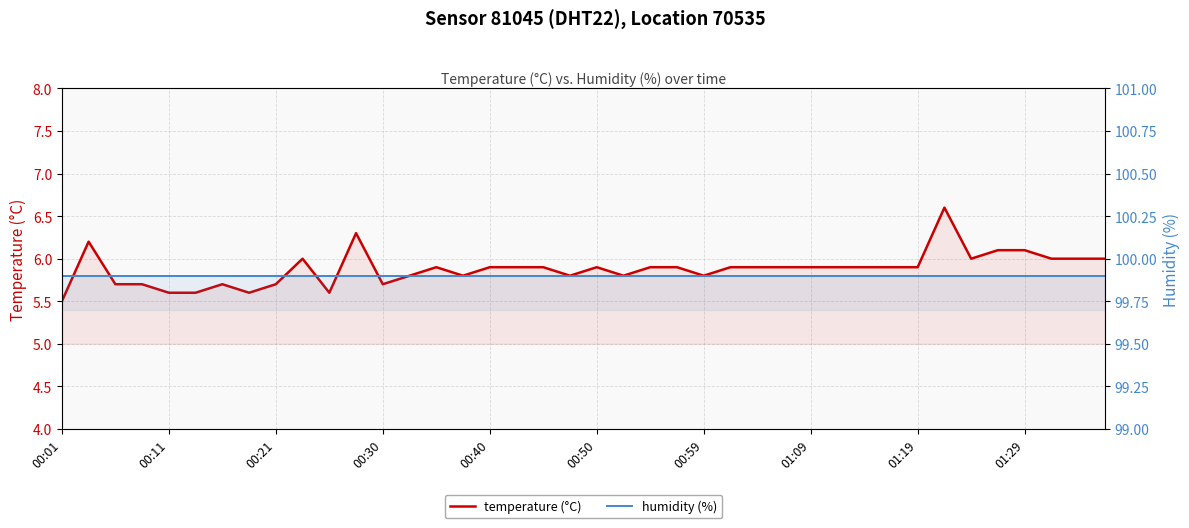

Which series changed the most between 16 and 38?

temperature (°C)